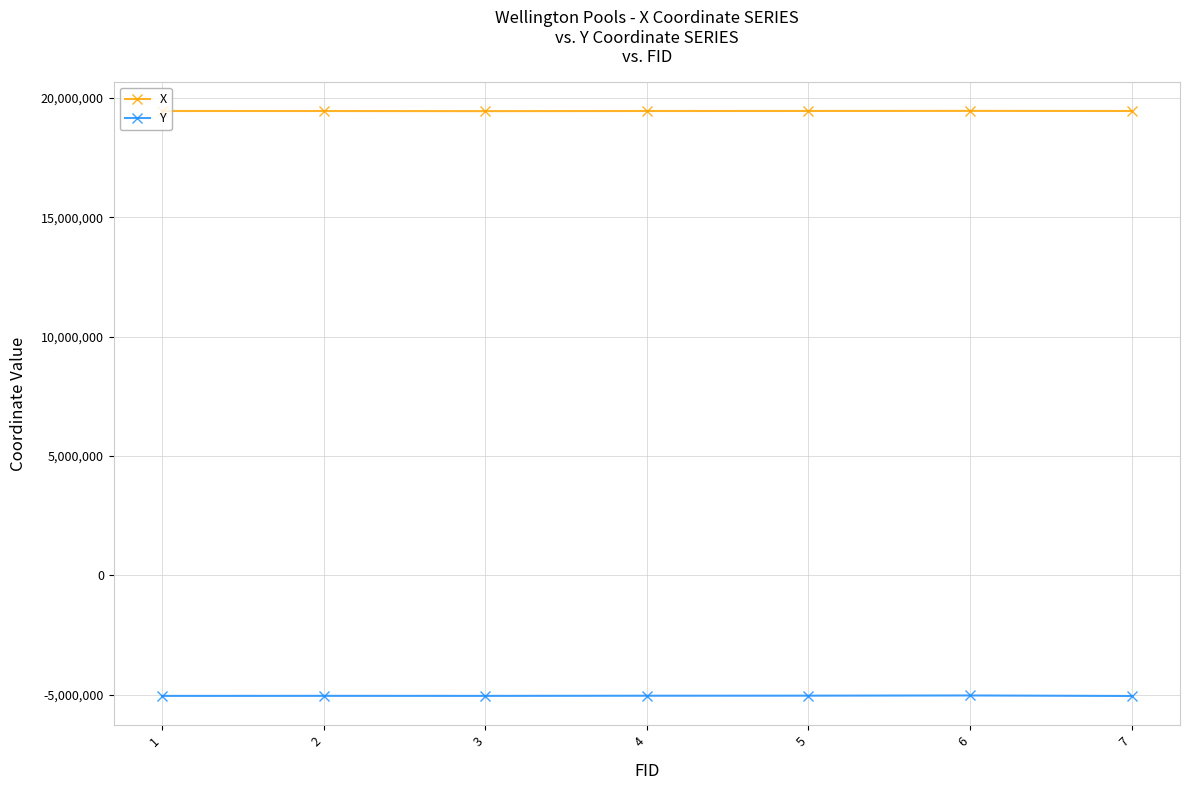

How many distinct data groups are displayed?

2